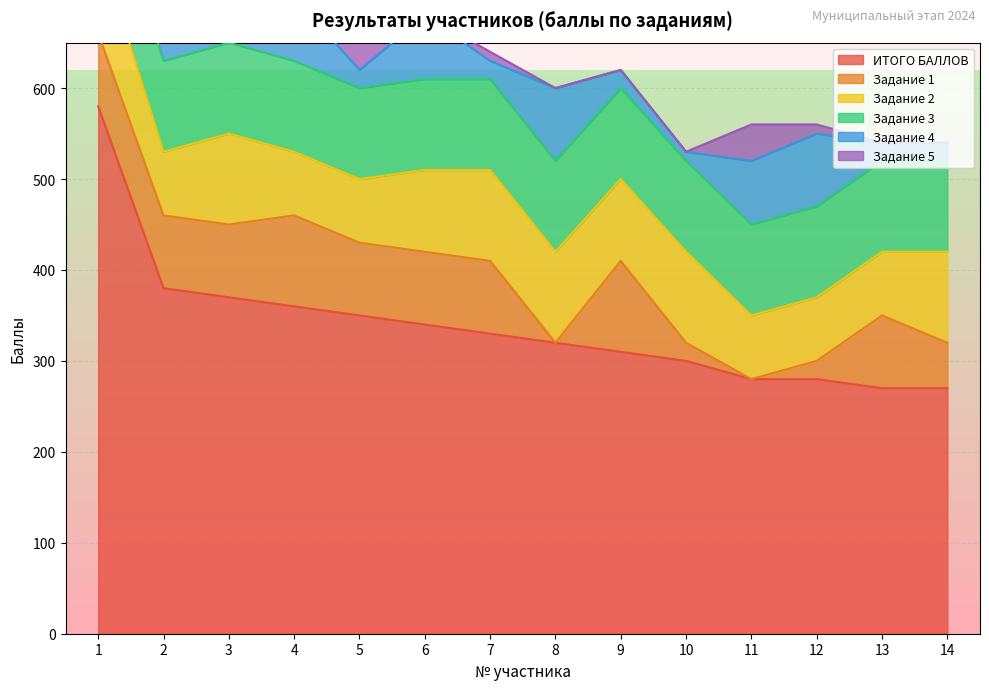

Read the Задание 3 value at 6.

100